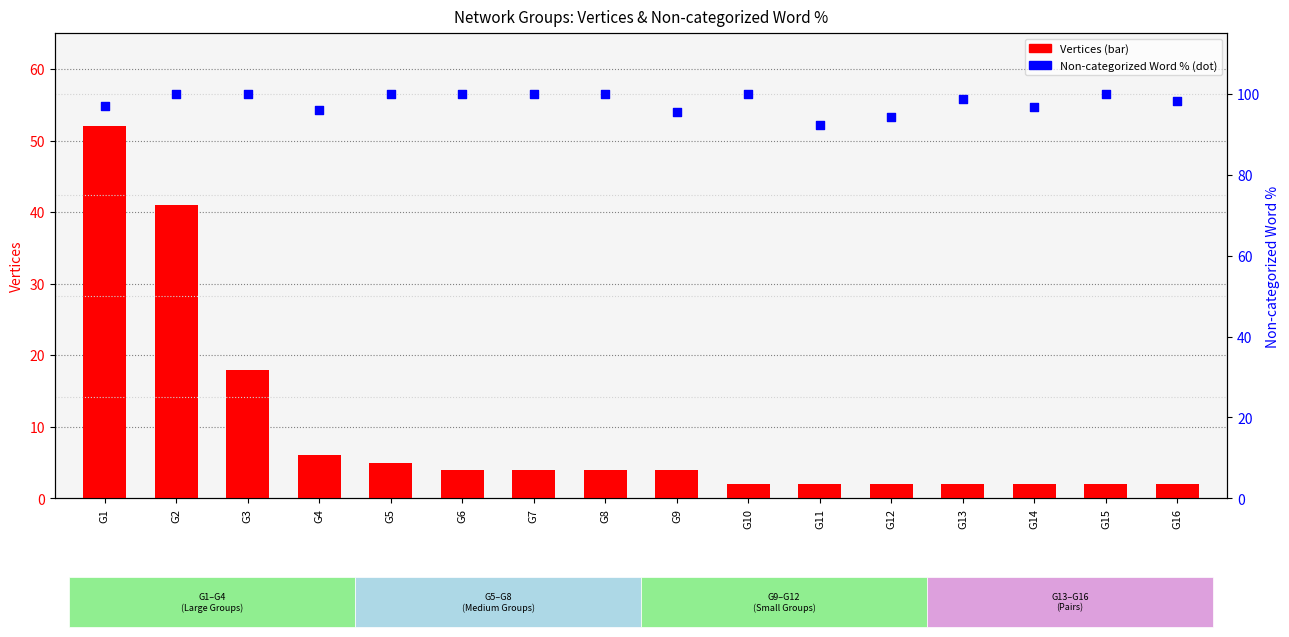

What is the total value across all series at G11?

94.5